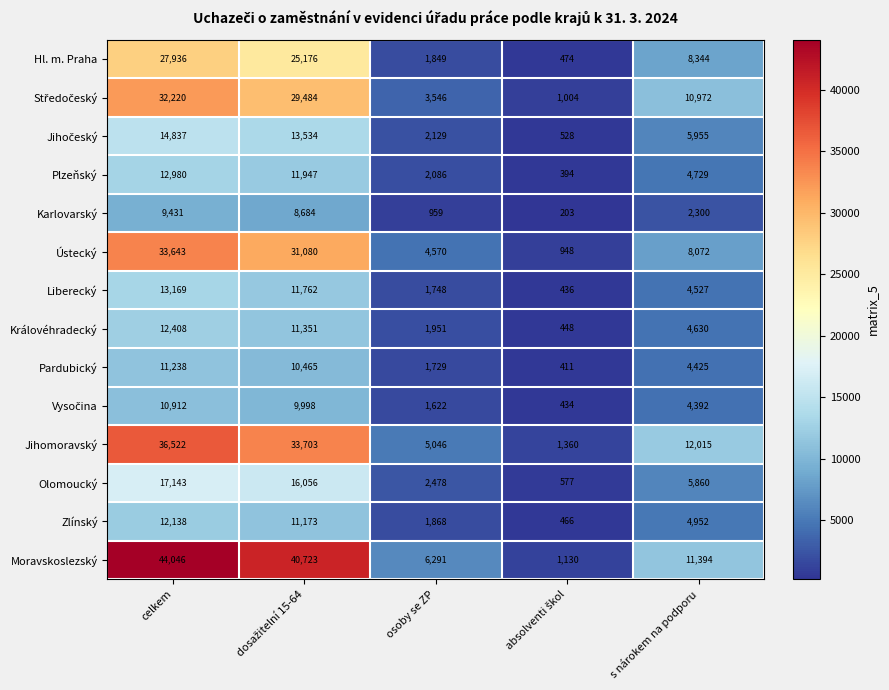

Which series has the largest total across all categories?

Moravskoslezský